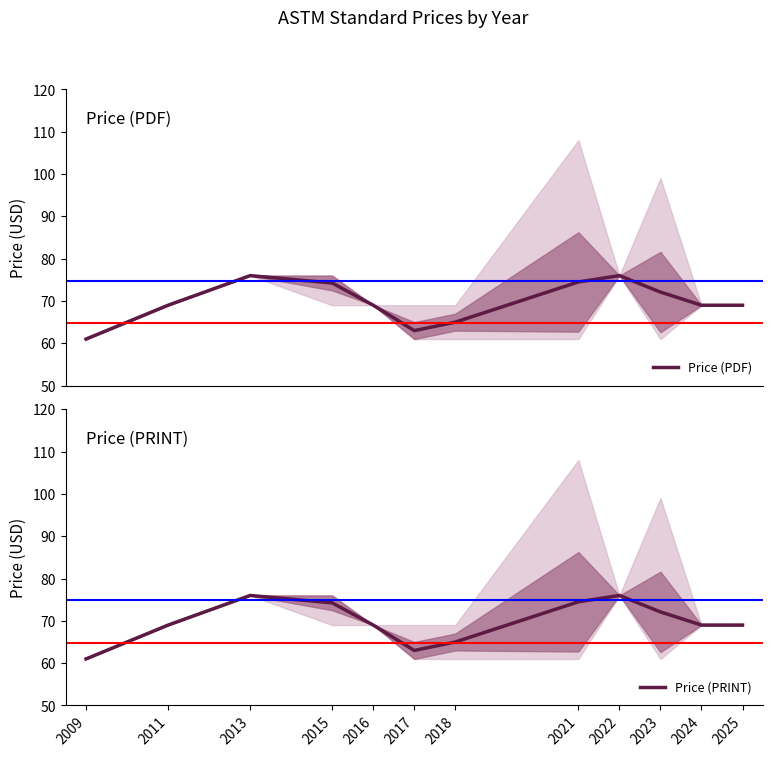

True or false: Price (PDF) and Price (PRINT) cross at least once.

False